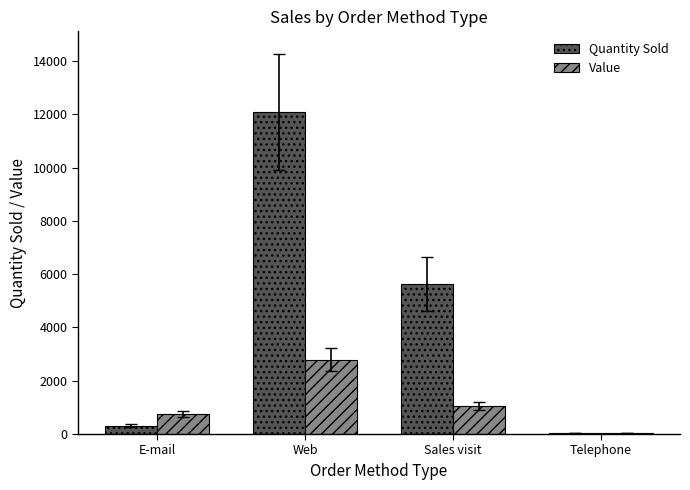

The value of Value at Telephone is 34.4. True or false?

True